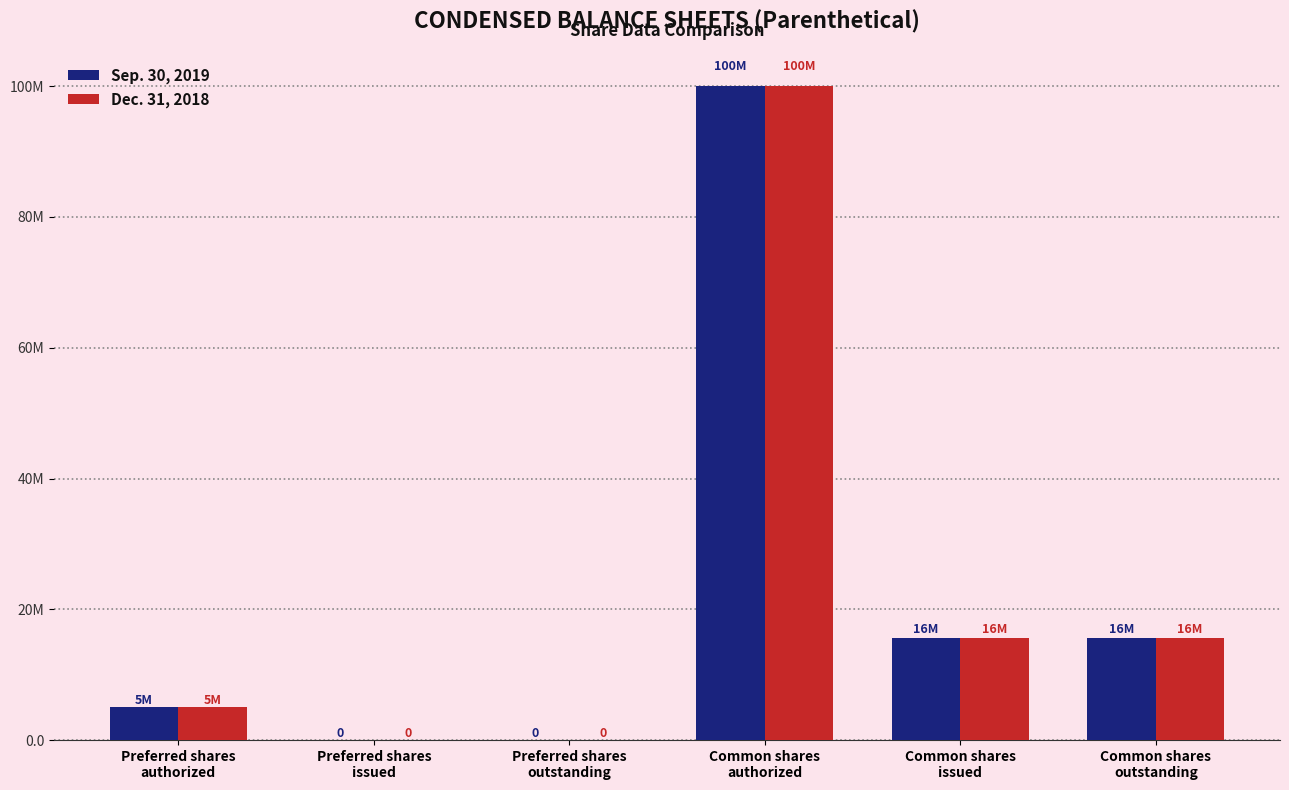

Are the bars horizontal?

No